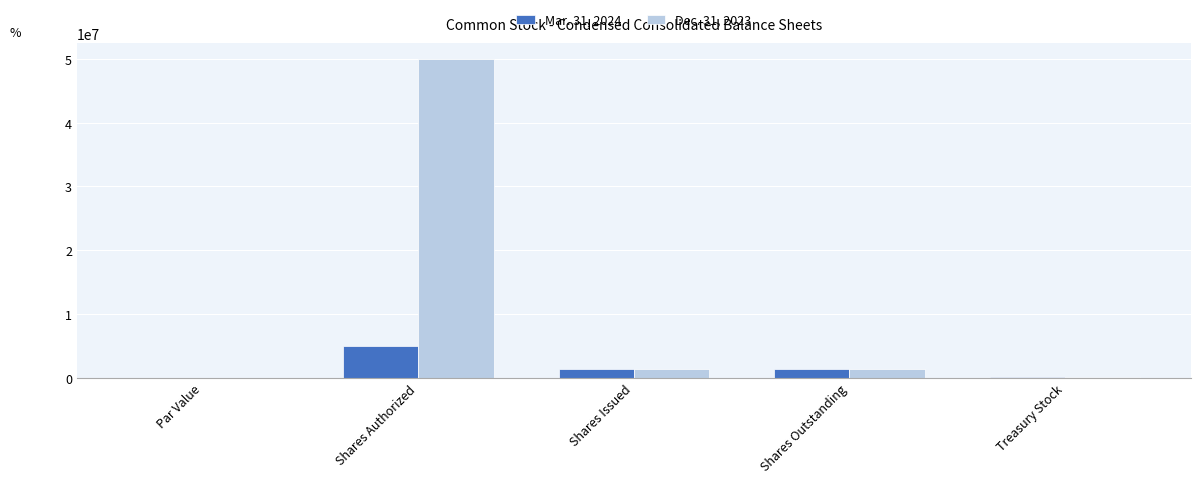

True or false: Mar. 31, 2024 has a value of 1431126.0 at Shares Issued.

True